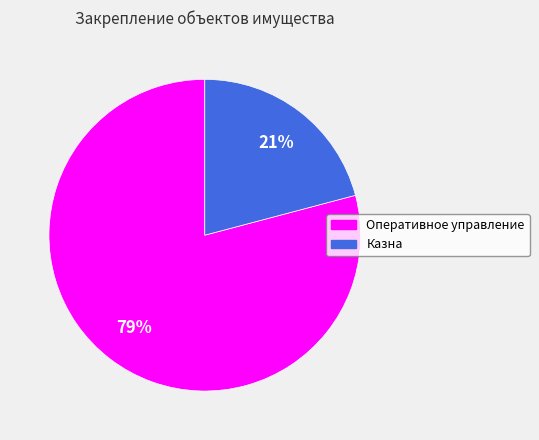

Count the number of slices in the pie.

2